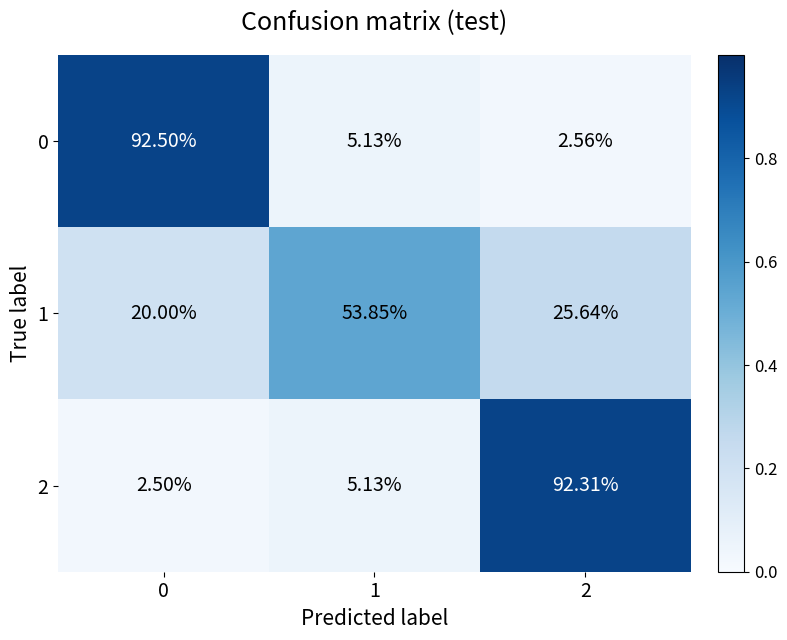

Is the value of 0 at 2 greater than the value of 2 at 1?

No